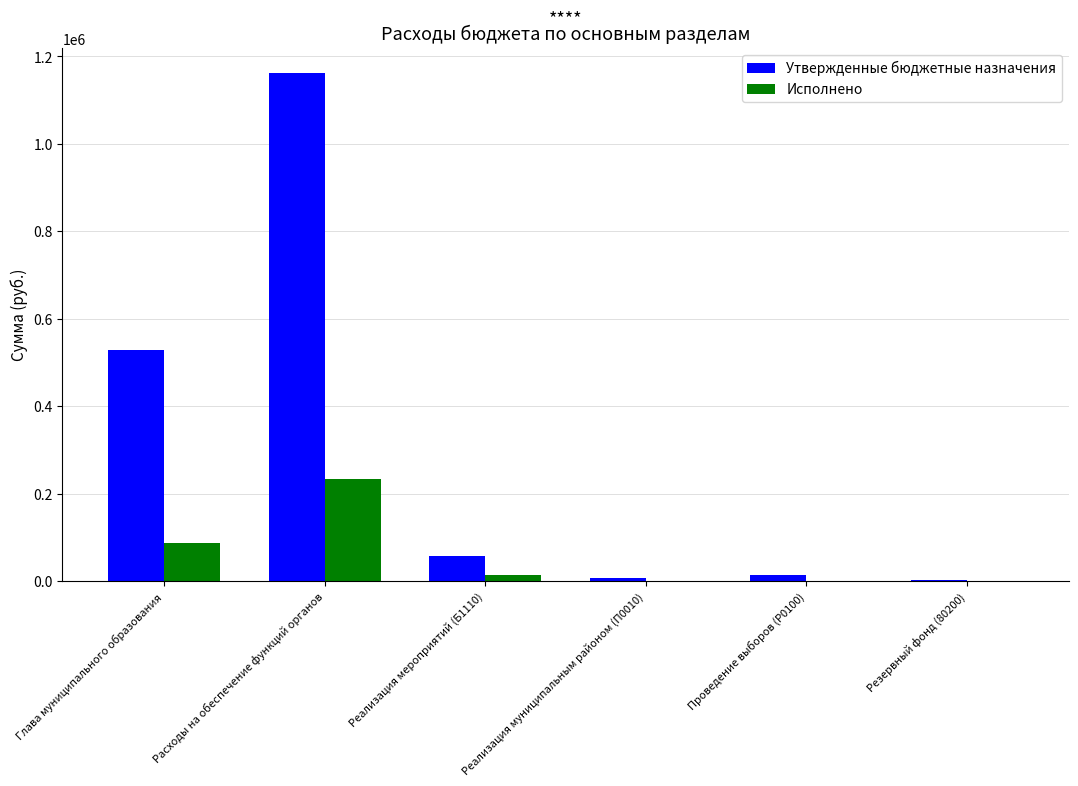

What are all the series names shown in the legend?

Утвержденные бюджетные назначения, Исполнено